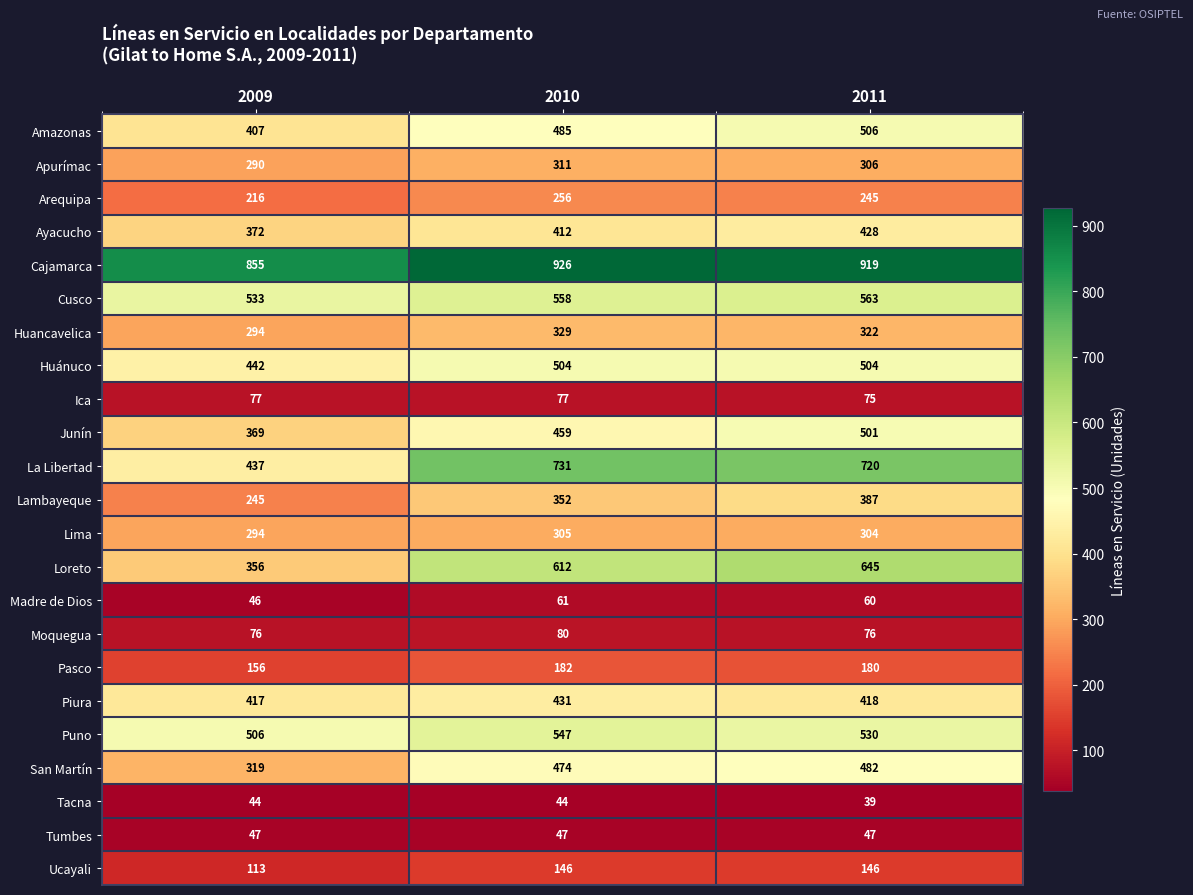

At how many categories does at least one series exceed 600?

3